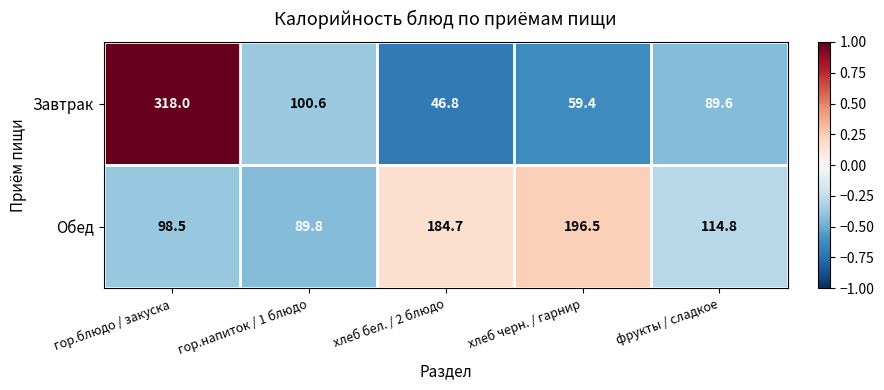

How many values in the Завтрак series exceed 89?

3